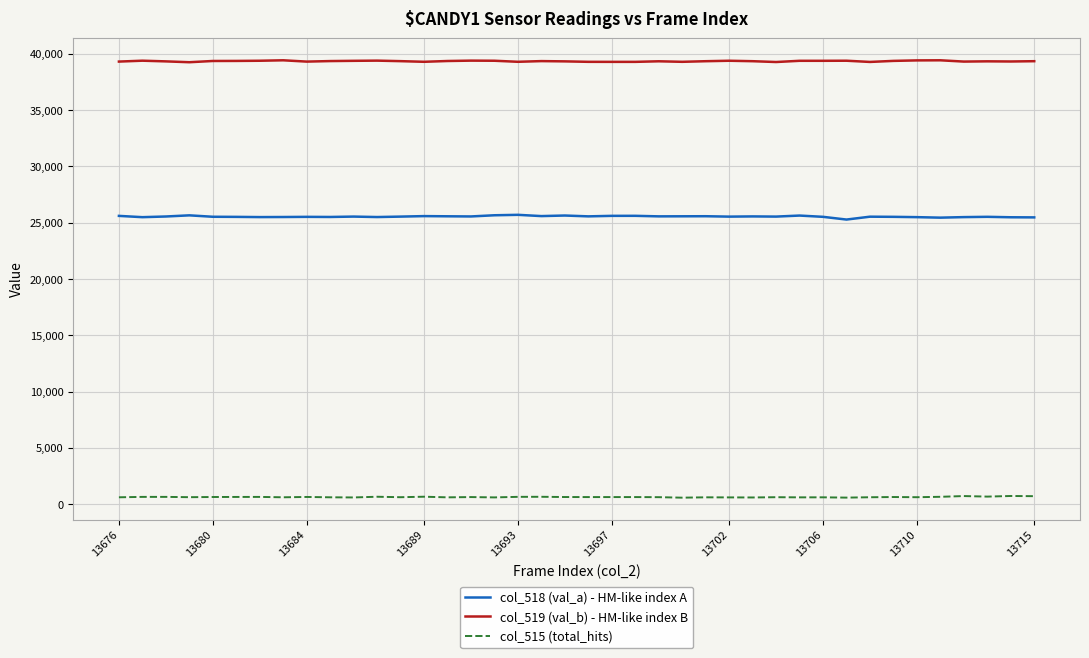

True or false: col_518 (val_a) - HM-like index A has more than 2 points higher than both neighbors.

True